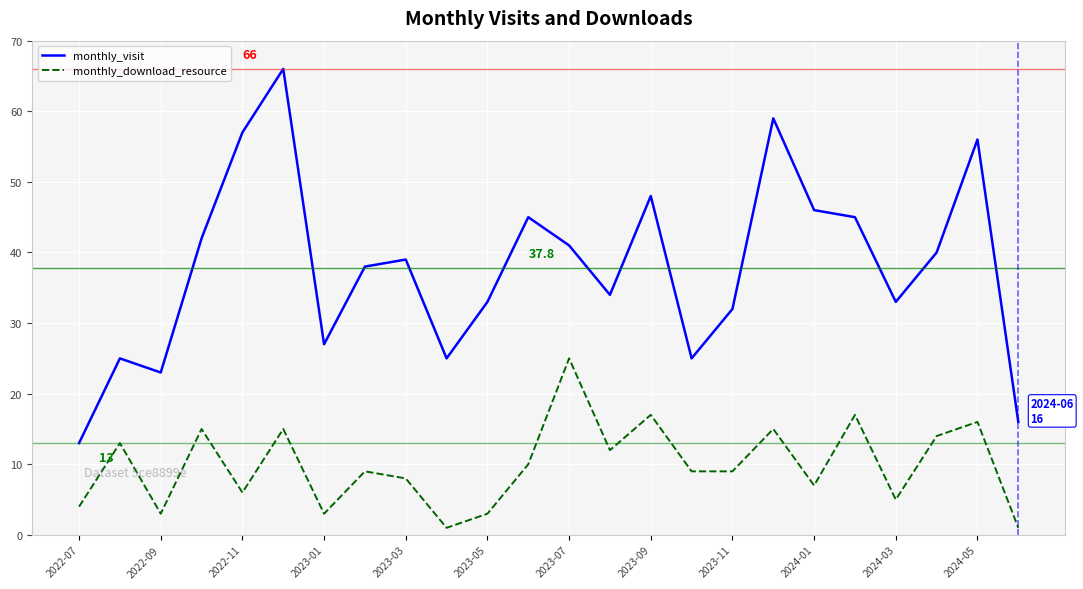

Rank the series by their maximum value, from highest to lowest.

monthly_visit, monthly_download_resource